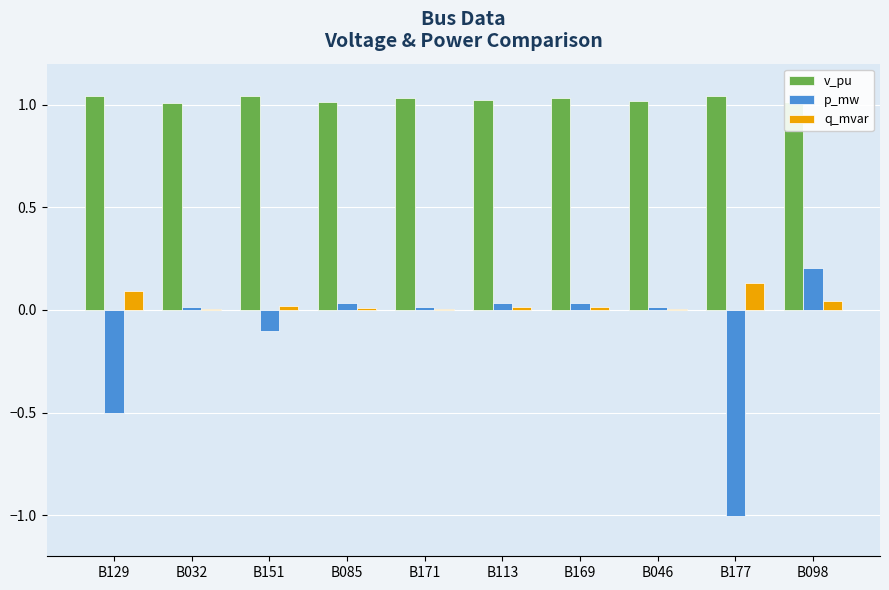

Which category has the highest value in the p_mw series?

B098